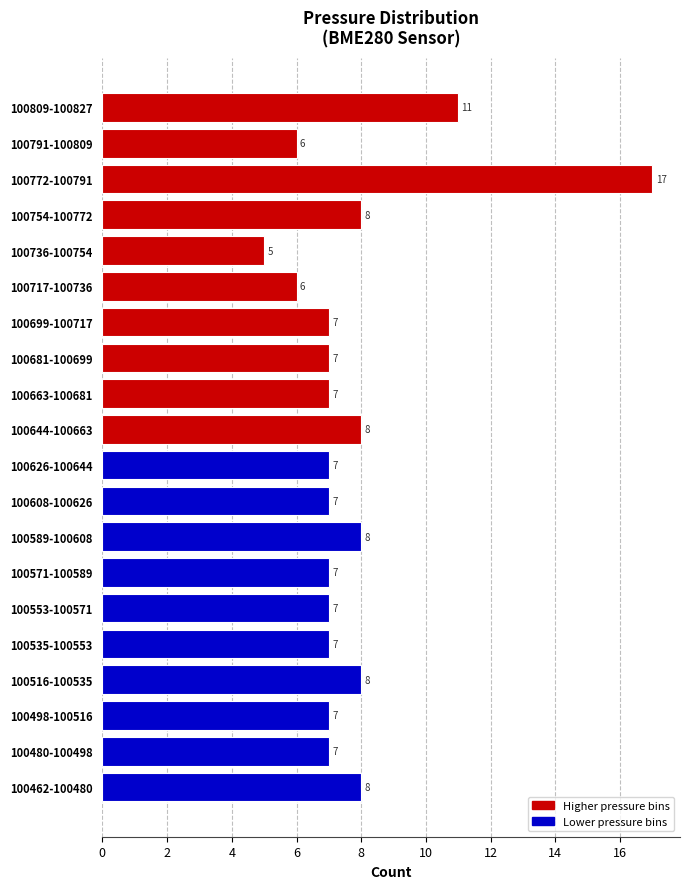

Reading bottom to top, list all the values displayed in this chart.

8	7	7	8	7	7	7	8	7	7	8	7	7	7	6	5	8	17	6	11